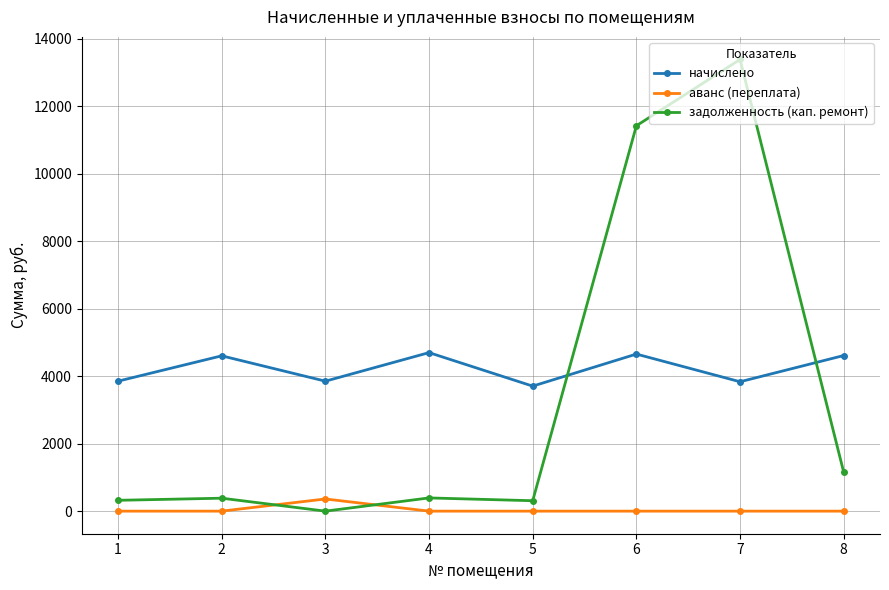

In начислено, how many points are lower than both neighbors (excluding endpoints)?

3